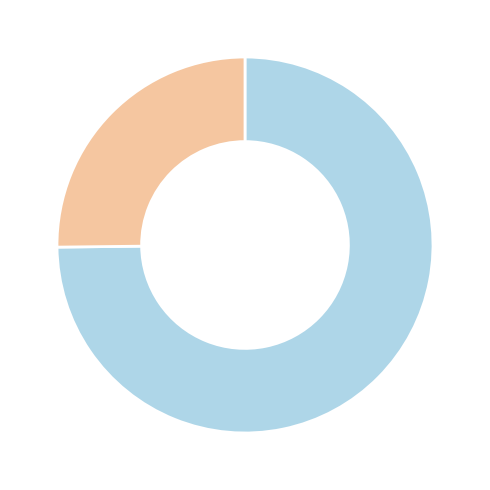

Is there a majority slice in this chart?

Yes